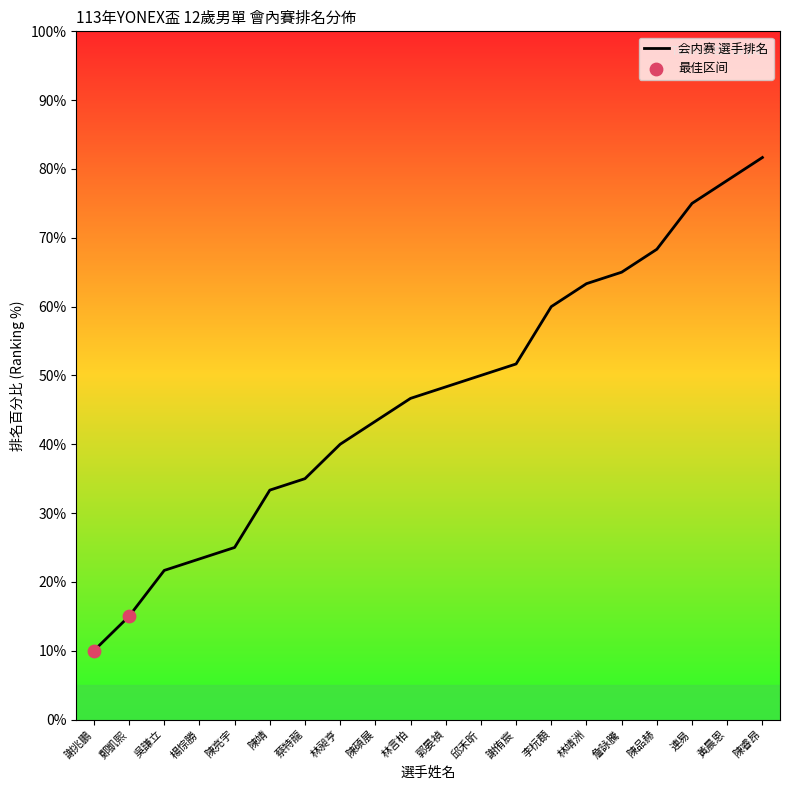

What is the change in value from 郭晏禎 to 陳睿昂?

+33.3